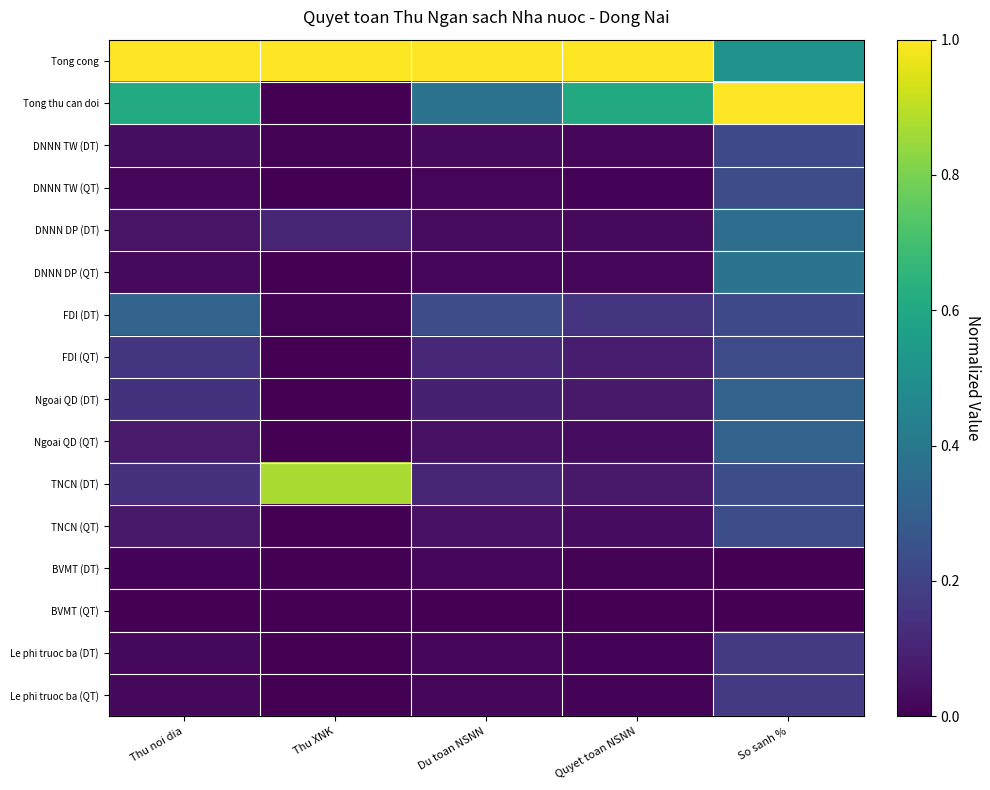

Count the number of categories in the chart.

5